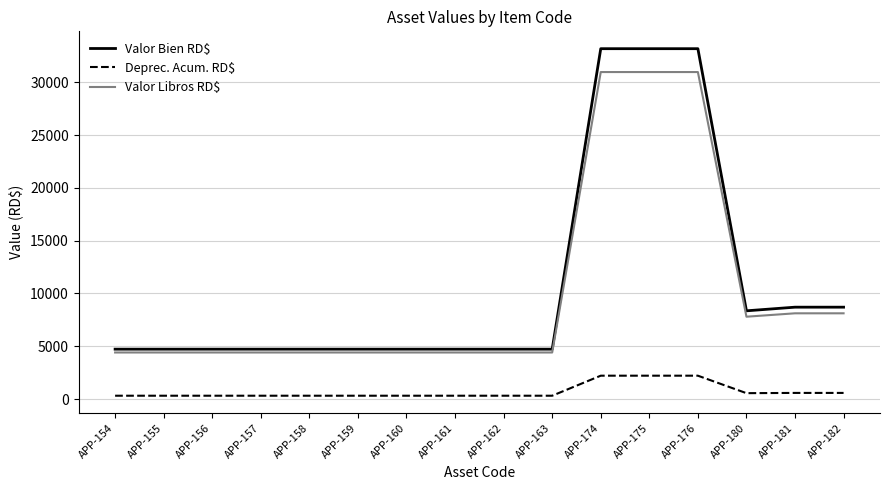

Is the value of Deprec. Acum. RD$ at APP-163 greater than the value of Valor Bien RD$ at APP-157?

No